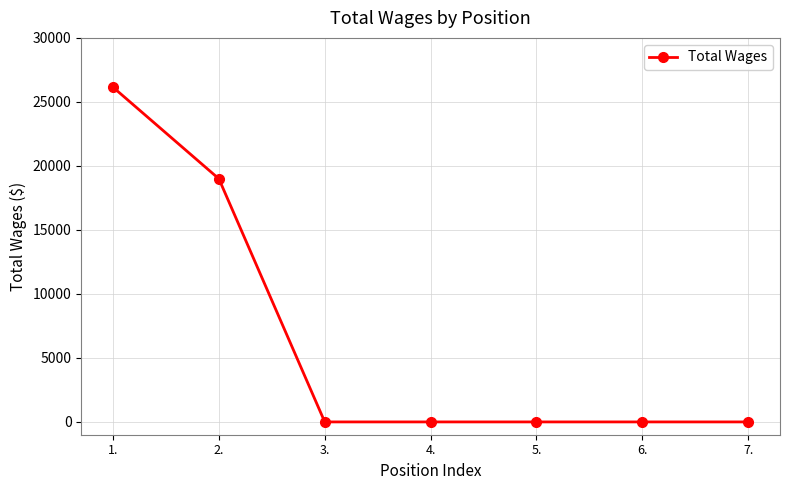

What is the change in value from 2. to 3.?

-18993